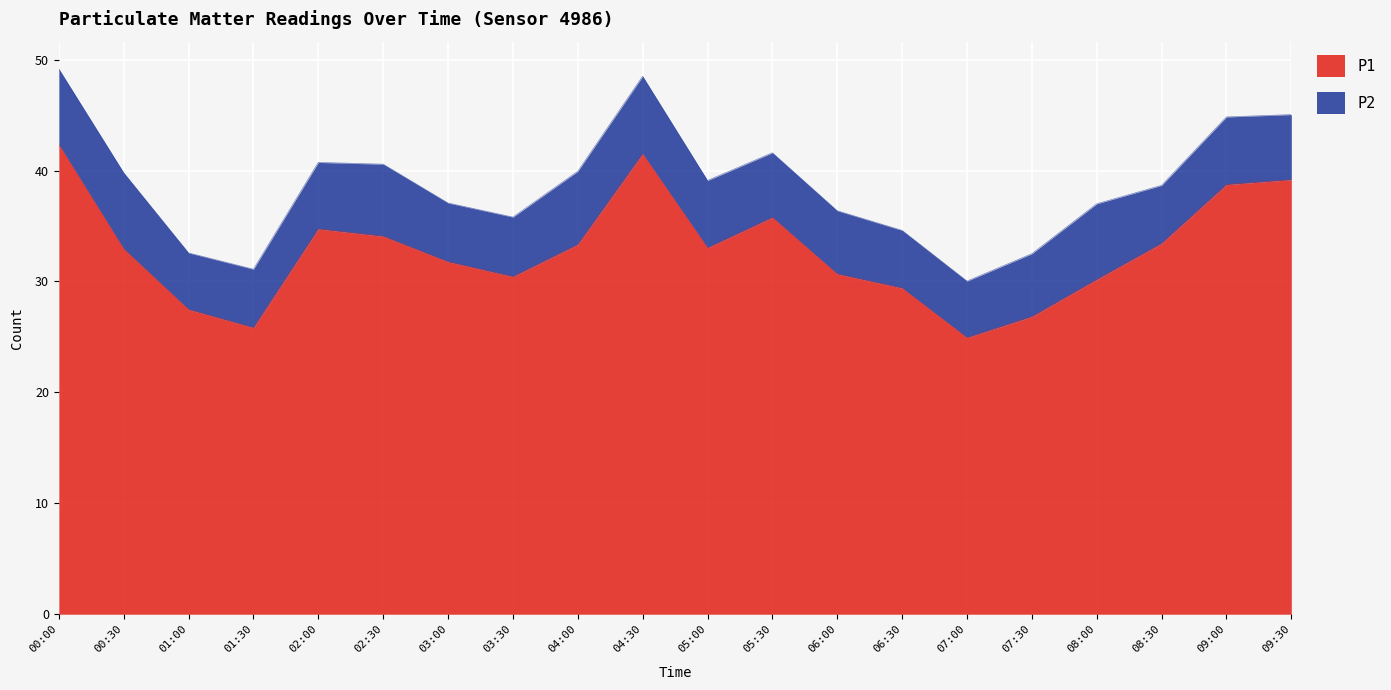

What is the change in value from 06:00 to 07:30?

-3.8